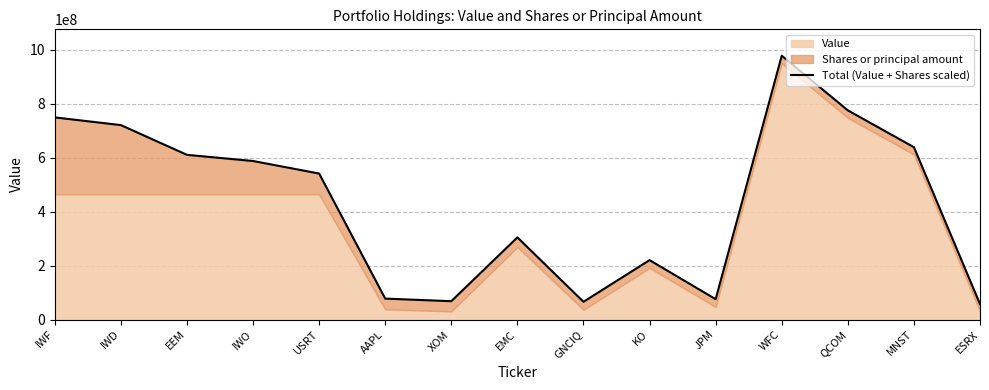

Reading right to left, transcribe all the data shown in this chart.

ESRX=56938216.8	MNST=638752533.4	QCOM=775284177.2	WFC=977851830.3	JPM=75370807.9	KO=220175134.1	GNCIQ=65683456.7	EMC=304460240.9	XOM=67936511.1	AAPL=77538442.4	USRT=541059293.8	IWO=587590202.2	EEM=610389027.7	IWD=720652380.8	IWF=749211444.3